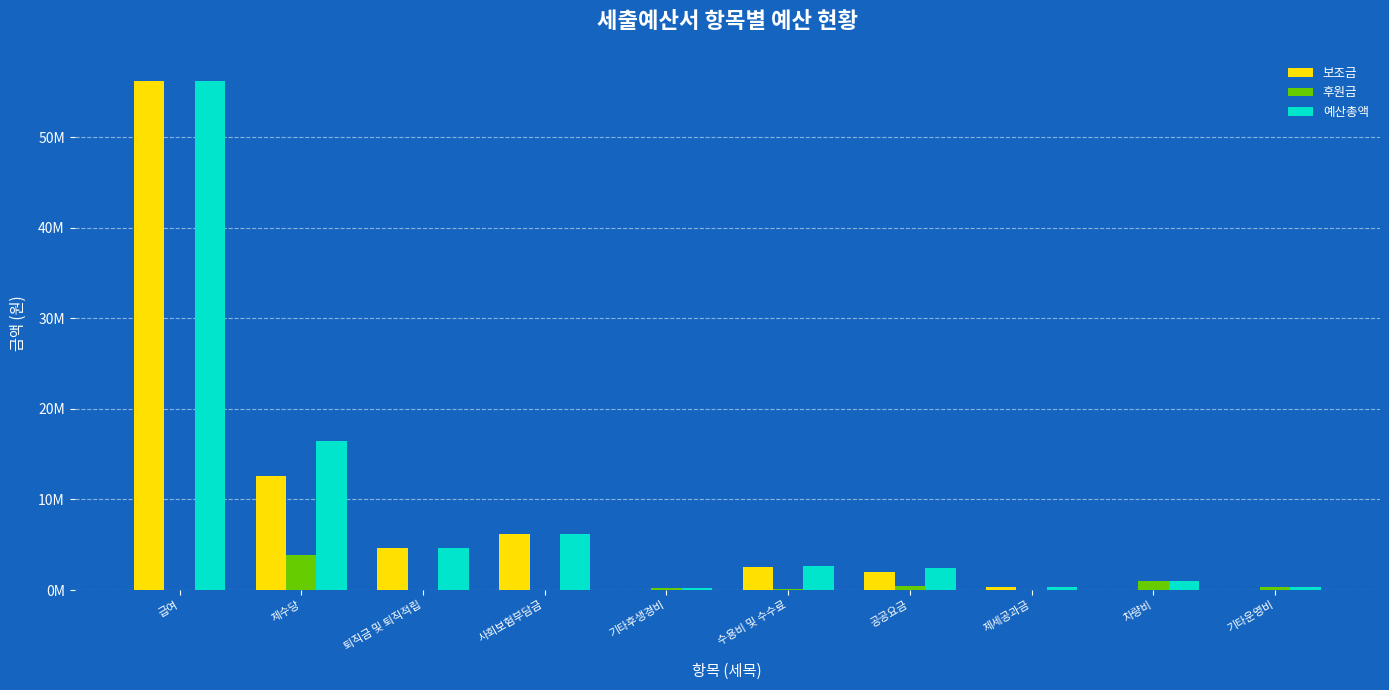

What is the value of the 예산총액 bar at the 2nd from the left?

16463480